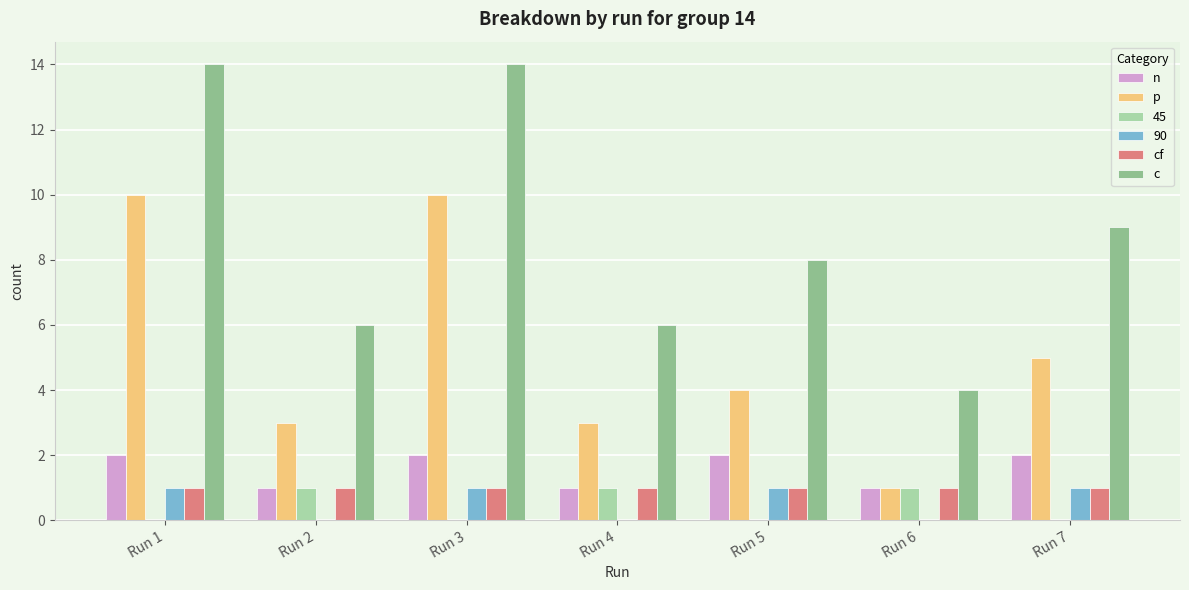

What is the total value across all series at Run 4?

12